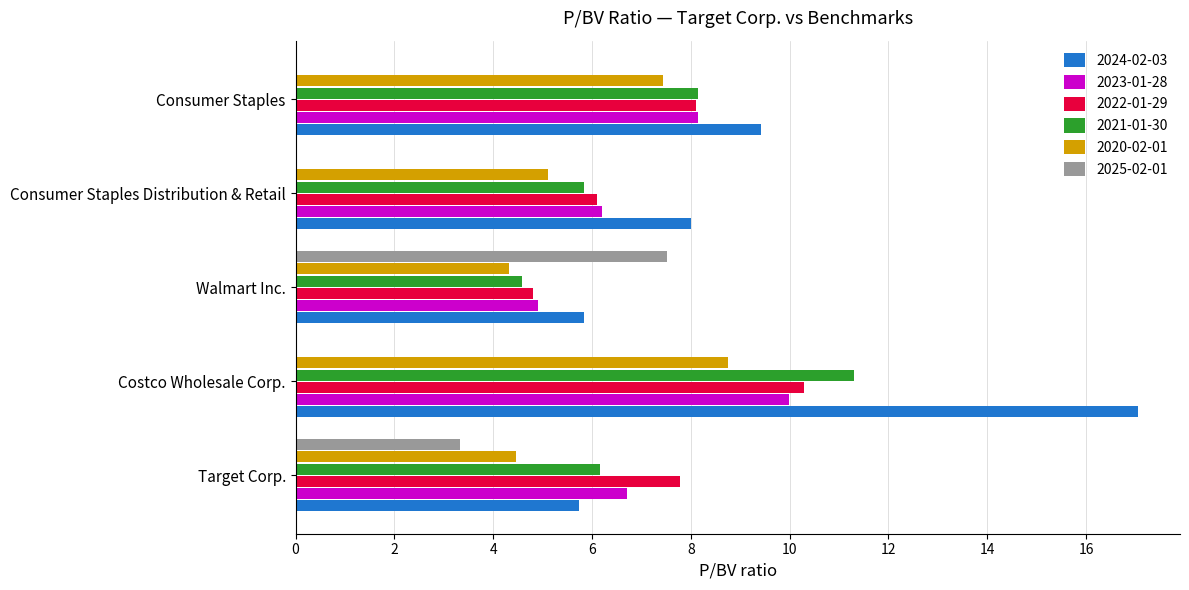

The 2023-01-28 series shows 6.2 at Consumer Staples Distribution & Retail. True or false?

True